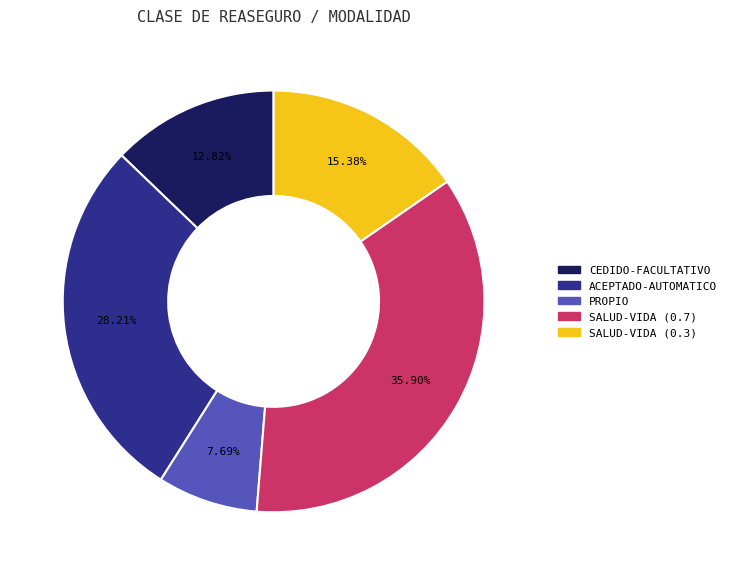

To the nearest percent, what is the average slice percentage?

20%